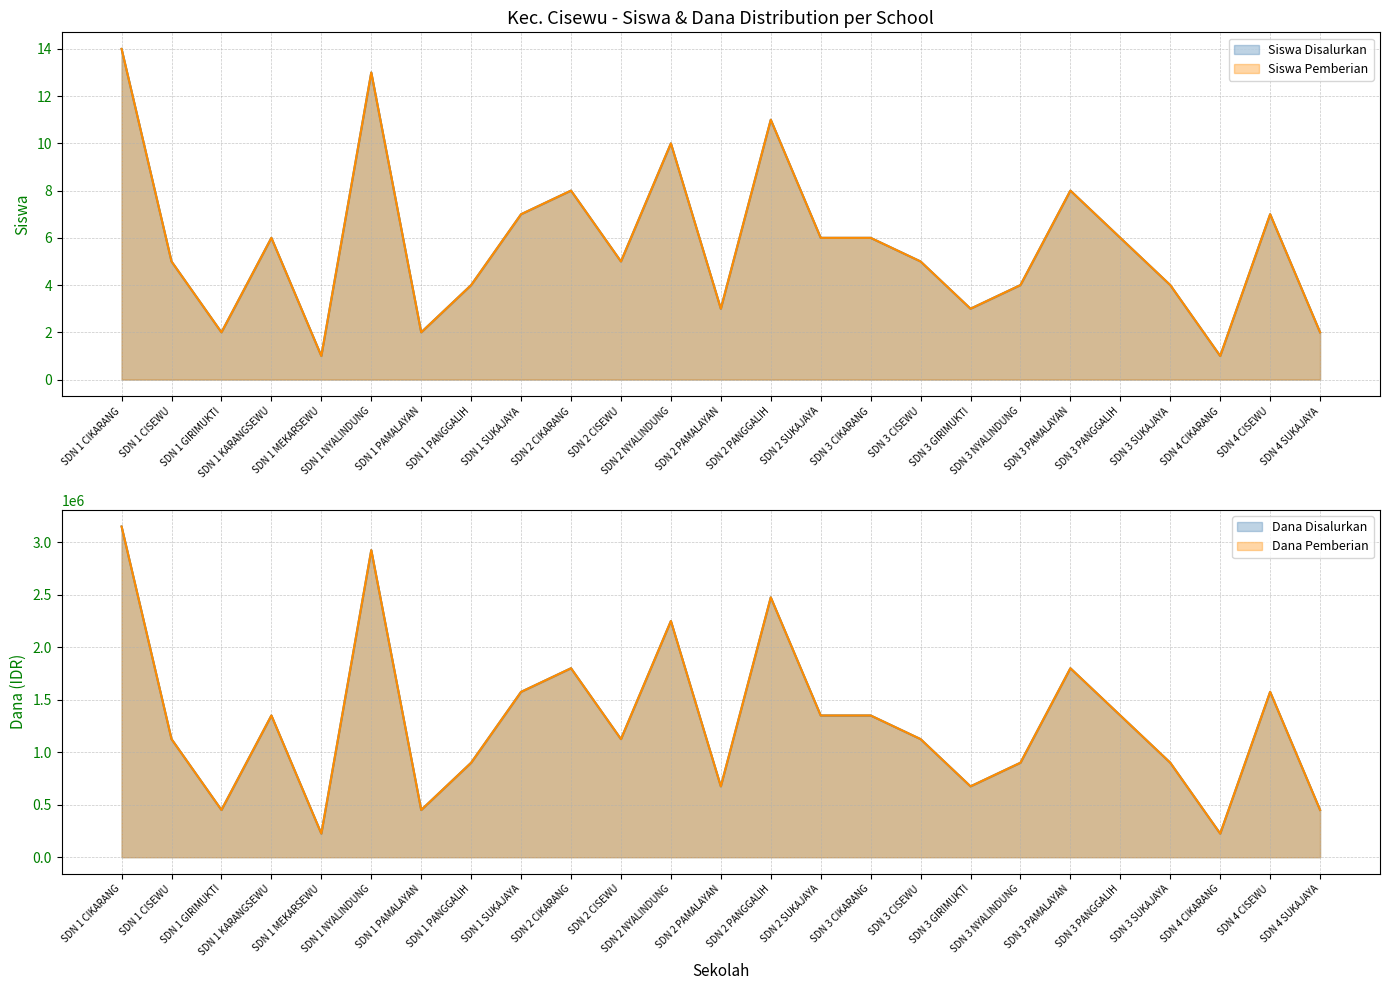

Between SDN 1 PAMALAYAN and SDN 3 PANGGALIH, which series saw the biggest shift?

Dana Disalurkan